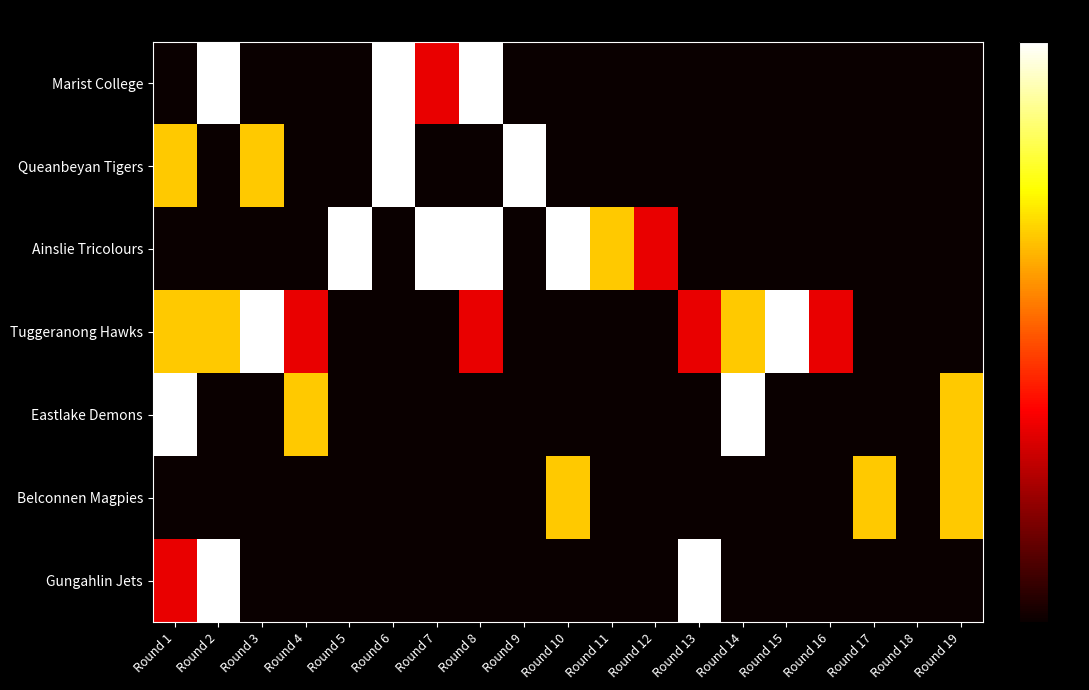

Reading right to left, transcribe all the data shown in this chart.

Marist College: Round 19=0.0	Round 18=0.0	Round 17=0.0	Round 16=0.0	Round 15=0.0	Round 14=0.0	Round 13=0.0	Round 12=0.0	Round 11=0.0	Round 10=0.0	Round 9=0.0	Round 8=1.0	Round 7=0.3	Round 6=1.0	Round 5=0.0	Round 4=0.0	Round 3=0.0	Round 2=1.0	Round 1=0.0
Queanbeyan Tigers: Round 19=0.0	Round 18=0.0	Round 17=0.0	Round 16=0.0	Round 15=0.0	Round 14=0.0	Round 13=0.0	Round 12=0.0	Round 11=0.0	Round 10=0.0	Round 9=1.0	Round 8=0.0	Round 7=0.0	Round 6=1.0	Round 5=0.0	Round 4=0.0	Round 3=0.7	Round 2=0.0	Round 1=0.7
Ainslie Tricolours: Round 19=0.0	Round 18=0.0	Round 17=0.0	Round 16=0.0	Round 15=0.0	Round 14=0.0	Round 13=0.0	Round 12=0.3	Round 11=0.7	Round 10=1.0	Round 9=0.0	Round 8=1.0	Round 7=1.0	Round 6=0.0	Round 5=1.0	Round 4=0.0	Round 3=0.0	Round 2=0.0	Round 1=0.0
Tuggeranong Hawks: Round 19=0.0	Round 18=0.0	Round 17=0.0	Round 16=0.3	Round 15=1.0	Round 14=0.7	Round 13=0.3	Round 12=0.0	Round 11=0.0	Round 10=0.0	Round 9=0.0	Round 8=0.3	Round 7=0.0	Round 6=0.0	Round 5=0.0	Round 4=0.3	Round 3=1.0	Round 2=0.7	Round 1=0.7
Eastlake Demons: Round 19=0.7	Round 18=0.0	Round 17=0.0	Round 16=0.0	Round 15=0.0	Round 14=1.0	Round 13=0.0	Round 12=0.0	Round 11=0.0	Round 10=0.0	Round 9=0.0	Round 8=0.0	Round 7=0.0	Round 6=0.0	Round 5=0.0	Round 4=0.7	Round 3=0.0	Round 2=0.0	Round 1=1.0
Belconnen Magpies: Round 19=0.7	Round 18=0.0	Round 17=0.7	Round 16=0.0	Round 15=0.0	Round 14=0.0	Round 13=0.0	Round 12=0.0	Round 11=0.0	Round 10=0.7	Round 9=0.0	Round 8=0.0	Round 7=0.0	Round 6=0.0	Round 5=0.0	Round 4=0.0	Round 3=0.0	Round 2=0.0	Round 1=0.0
Gungahlin Jets: Round 19=0.0	Round 18=0.0	Round 17=0.0	Round 16=0.0	Round 15=0.0	Round 14=0.0	Round 13=1.0	Round 12=0.0	Round 11=0.0	Round 10=0.0	Round 9=0.0	Round 8=0.0	Round 7=0.0	Round 6=0.0	Round 5=0.0	Round 4=0.0	Round 3=0.0	Round 2=1.0	Round 1=0.3